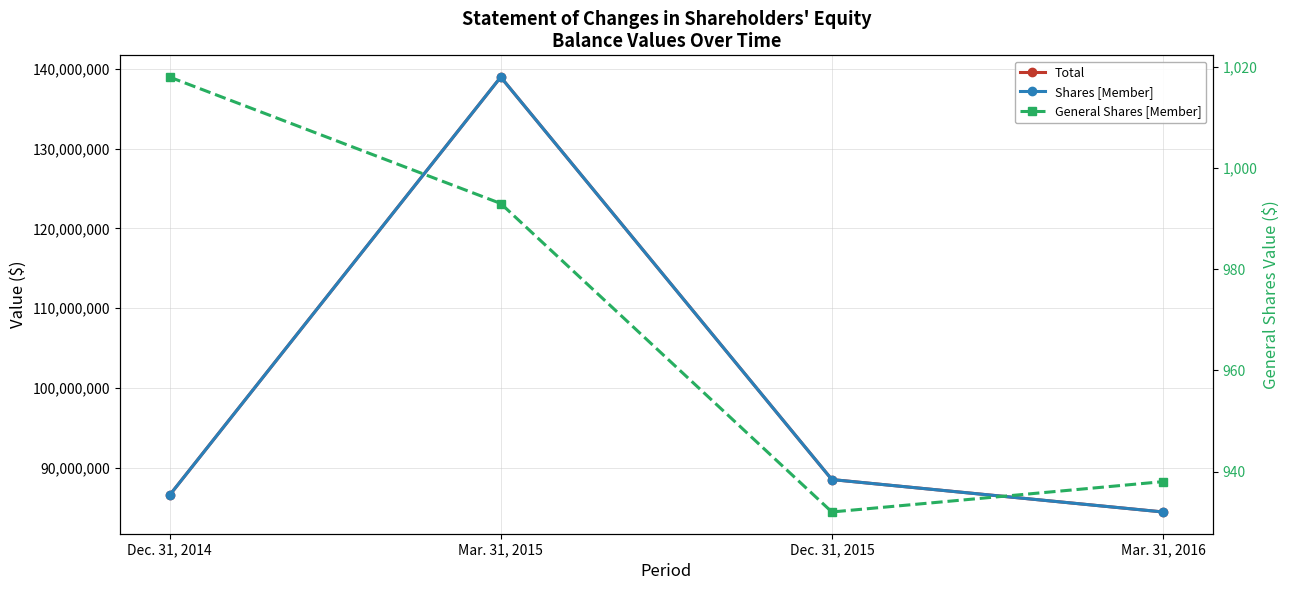

Read the General Shares [Member] value at Dec. 31, 2015.

932